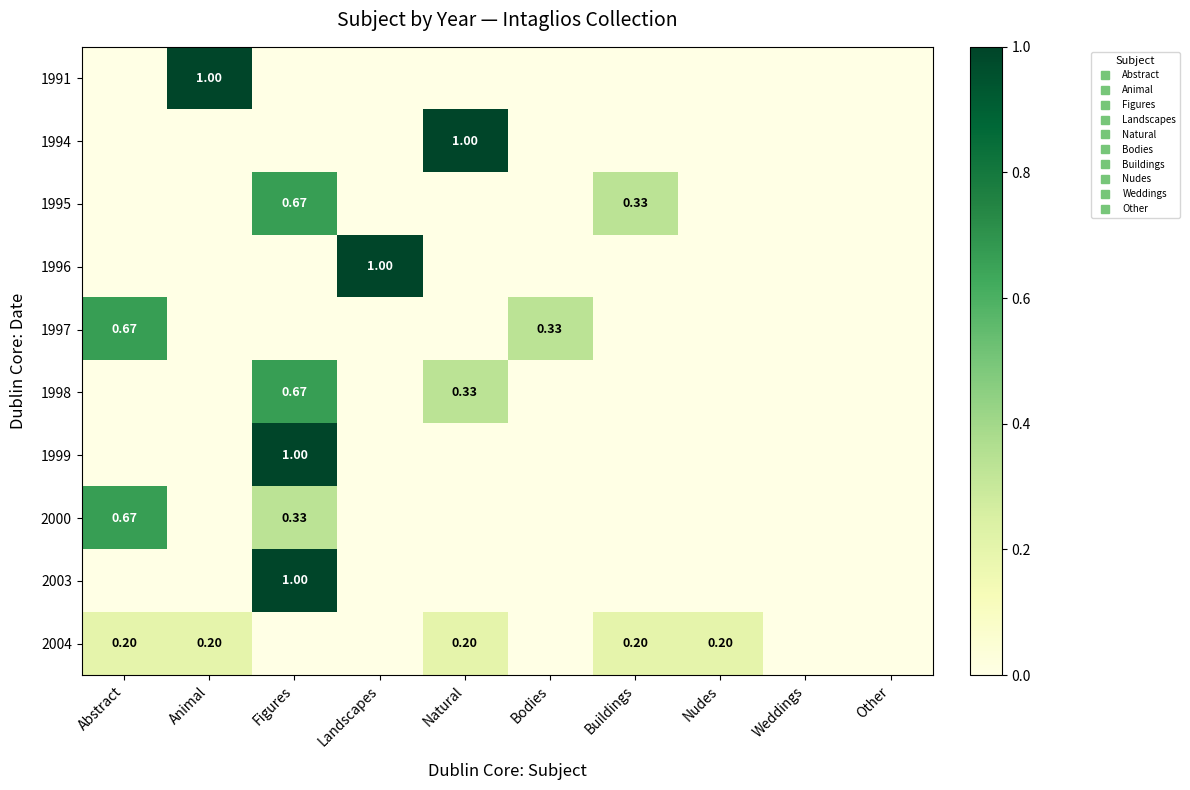

At how many categories does at least one series exceed 0?

8